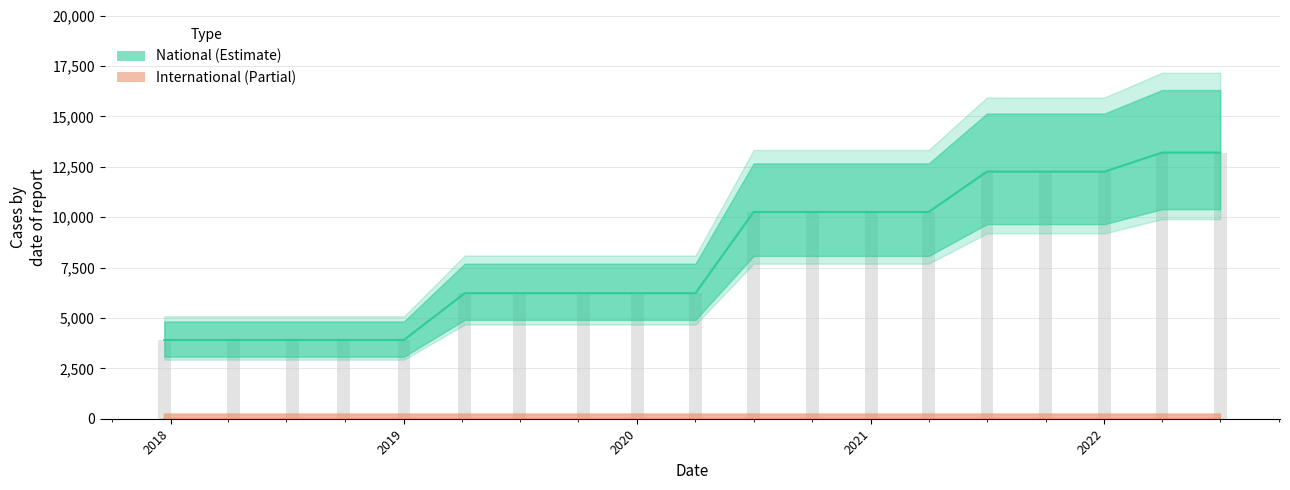

Rank the categories by value from highest to lowest.

2022-04-01, 2022-07-01, 2021-07-01, 2021-10-01, 2022-01-01, 2020-07-01, 2020-10-01, 2021-01-01, 2021-04-01, 2019-04-06, 2019-07-01, 2019-10-09, 2020-01-01, 2020-04-01, 2017-12-22, 2018-04-09, 2018-07-11, 2018-09-28, 2019-01-01